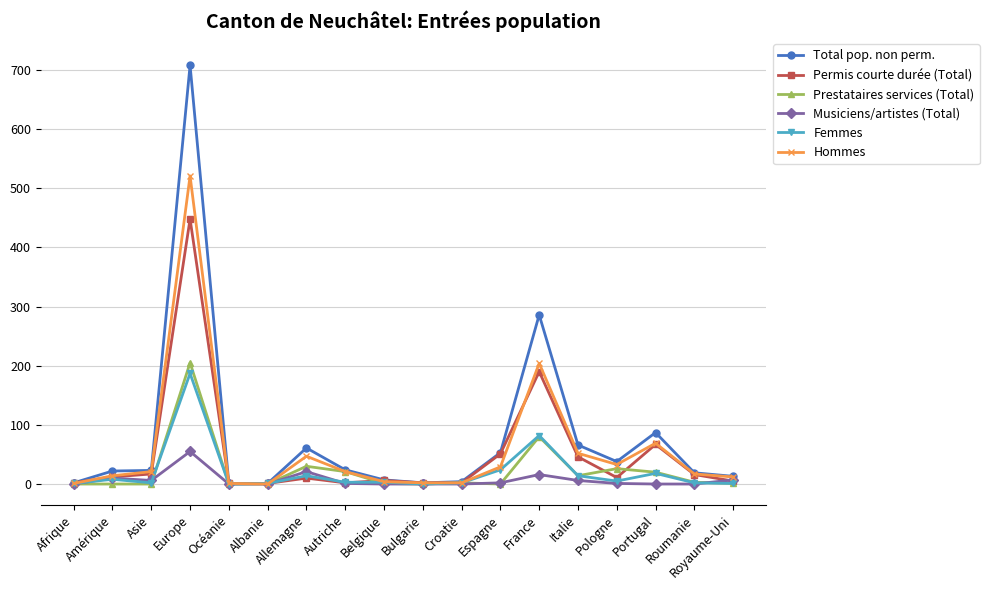

What is the highest value of the Femmes series?

187